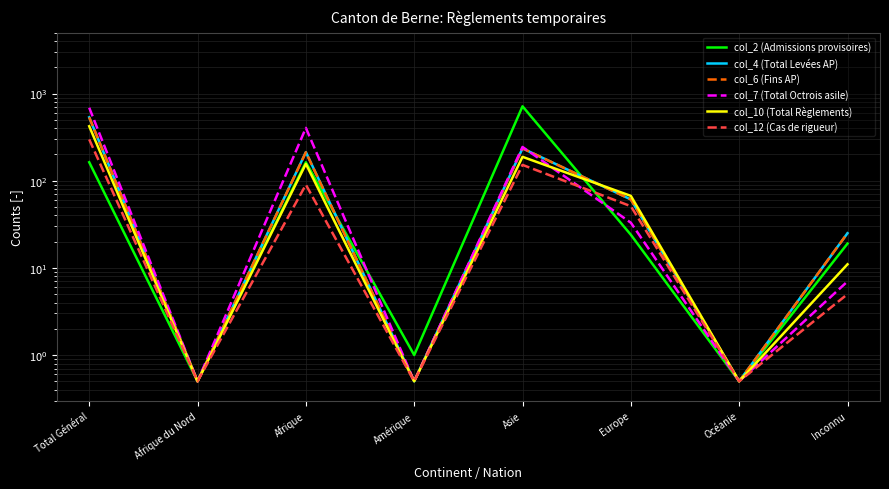

How many lines are shown in the chart?

6